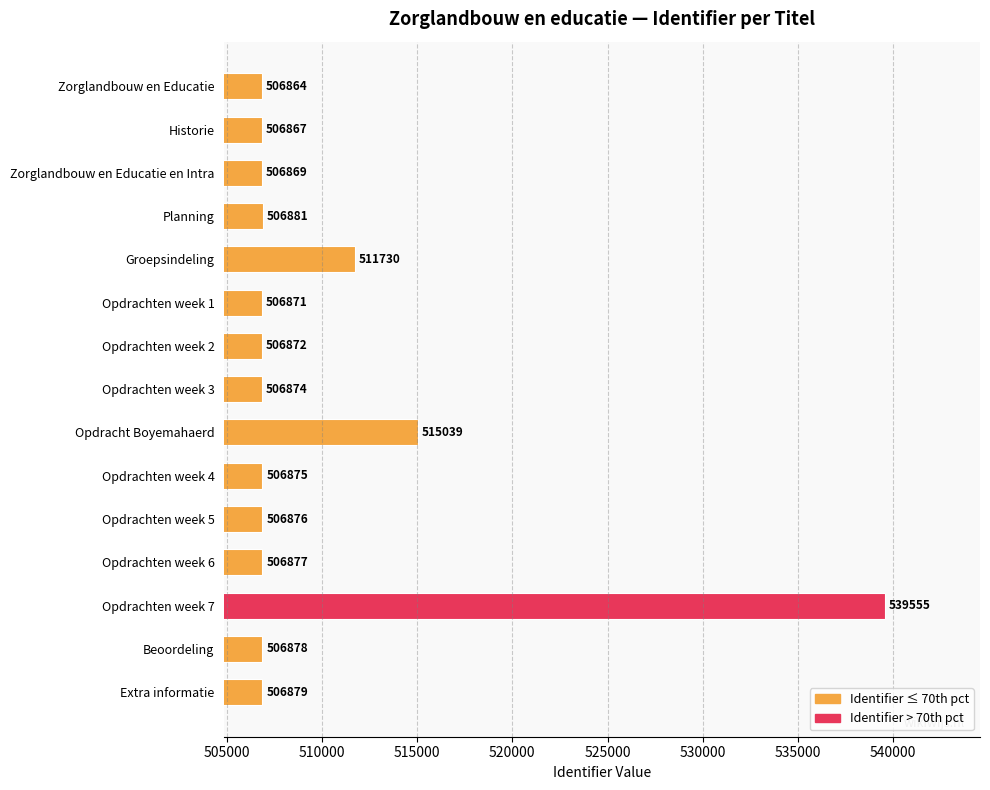

Which label corresponds to the largest value in the chart?

Opdrachten week 7